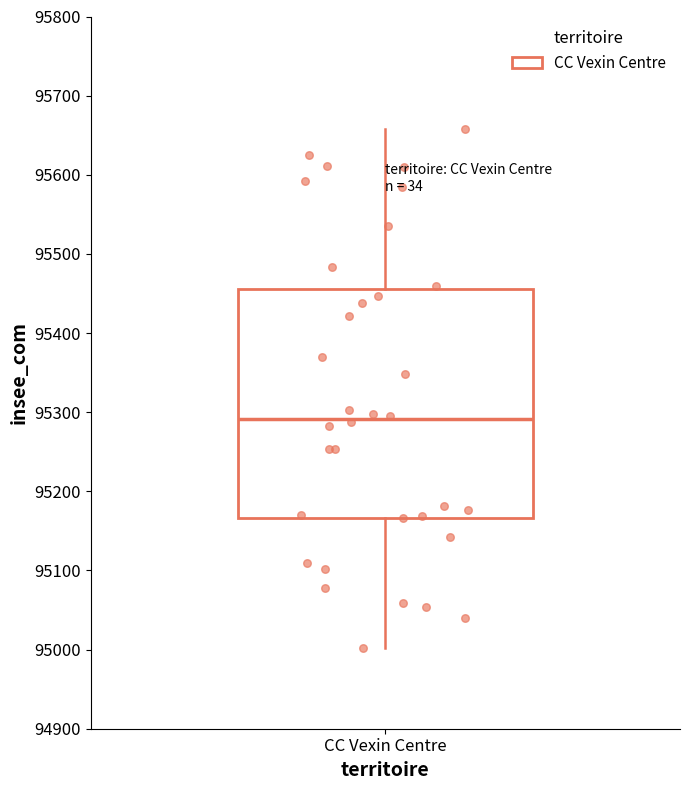

Where is the lower edge of the box for CC Vexin Centre on the y-axis? The values are not printed on the chart, so give them approximately, as read against the axis.

95170